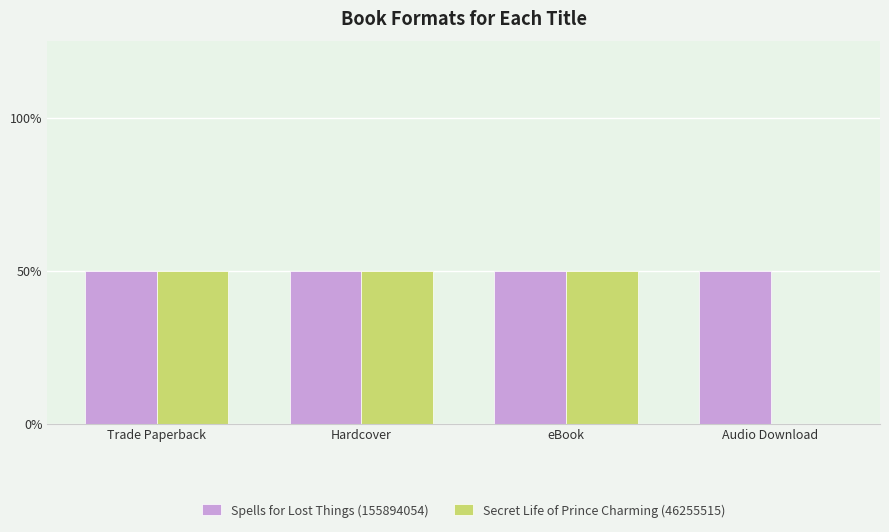

Is it true that Secret Life of Prince Charming (46255515) equals 0 at Hardcover?

False